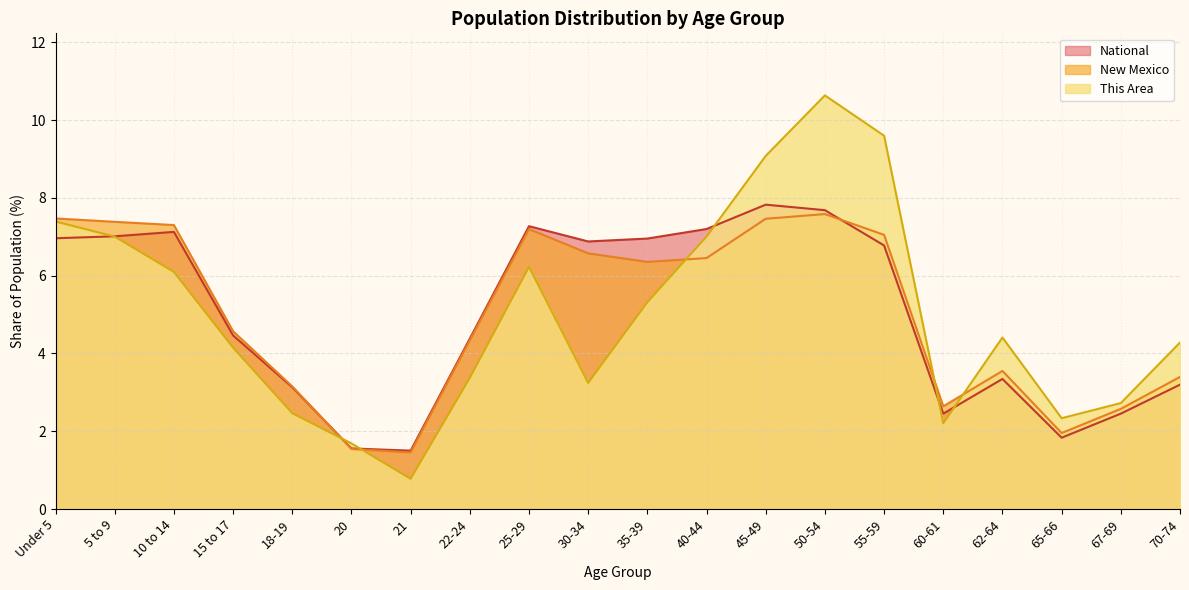

What is the label of the 15th point from the left?

55-59